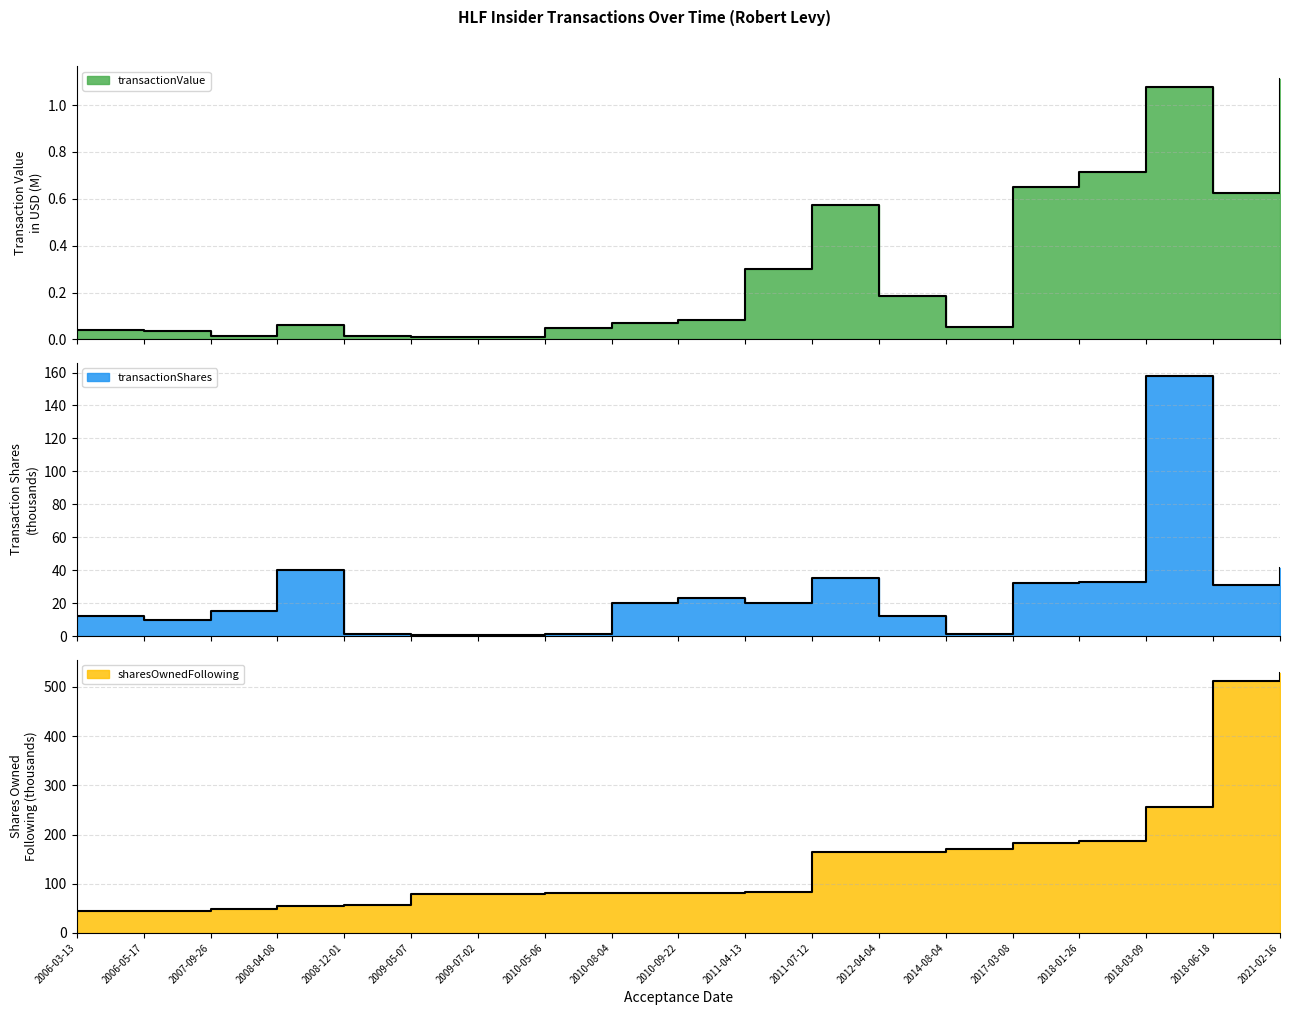

What is the average value of the transactionShares series?

25.7